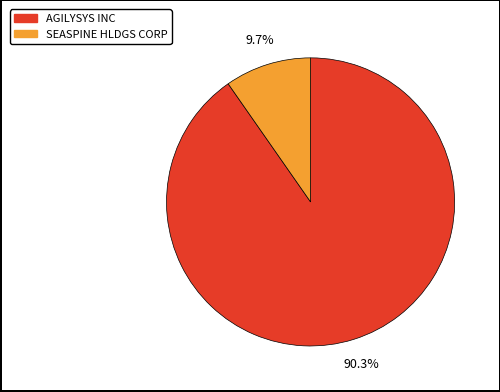

To the nearest percent, what portion does AGILYSYS INC represent?

90%